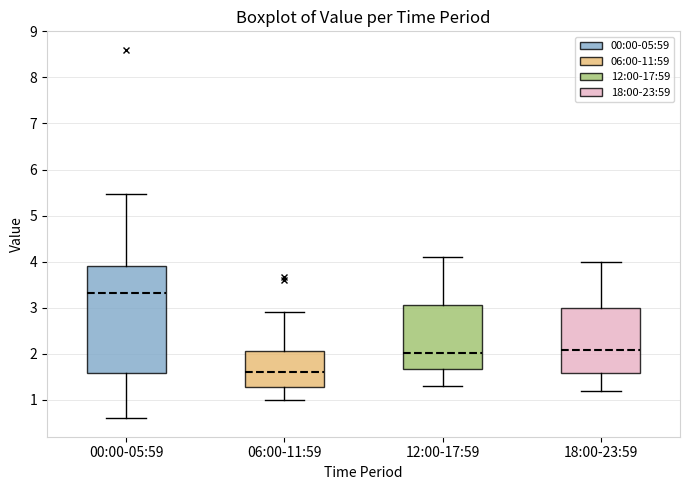

Which box is the tallest, from its lower edge to its upper edge?

00:00-05:59